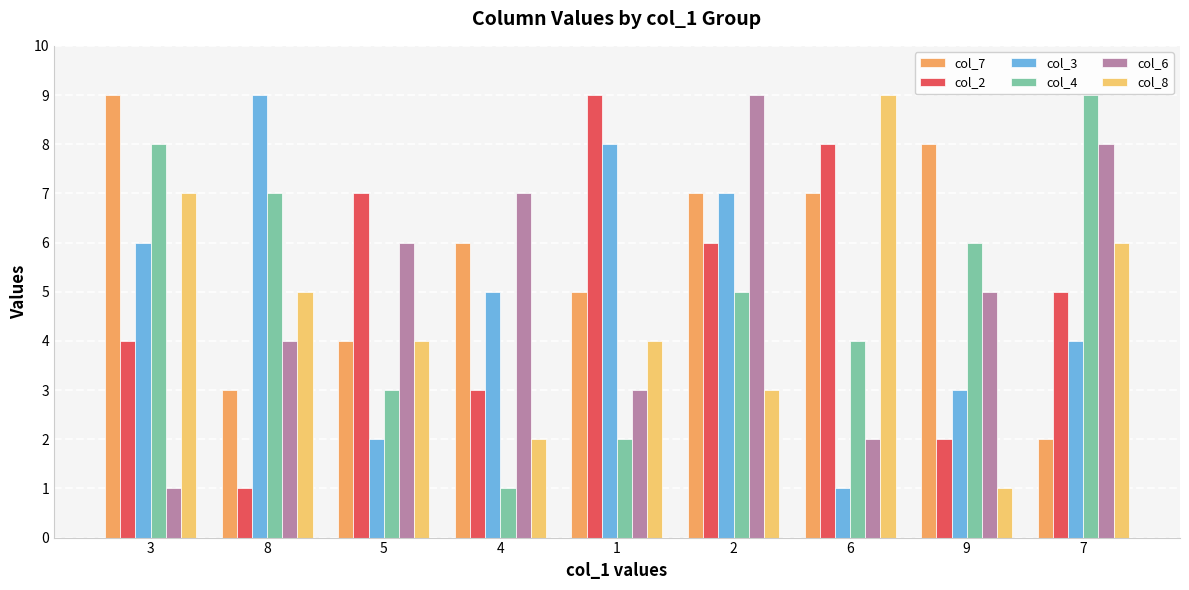

What are all the series names shown in the legend?

col_7, col_2, col_3, col_4, col_6, col_8